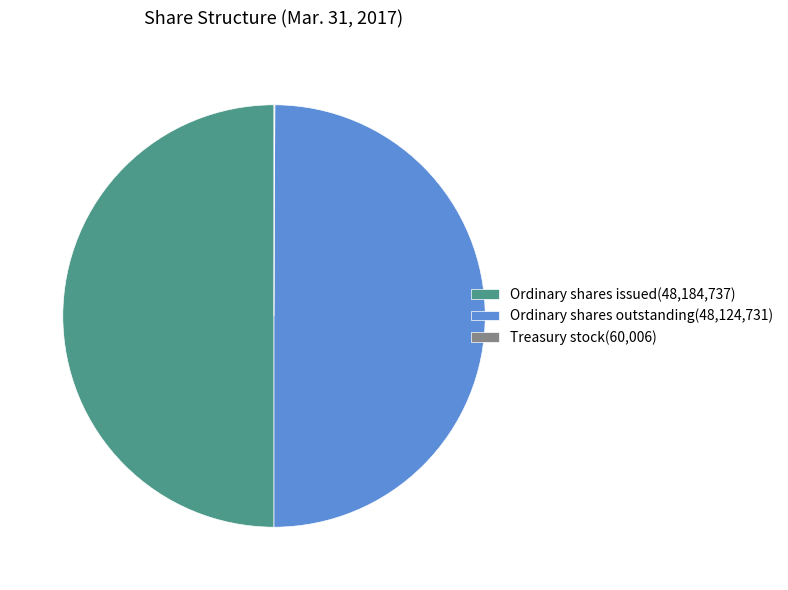

The Ordinary shares outstanding(48,124,731) slice represents 63% of the pie. True or false?

False